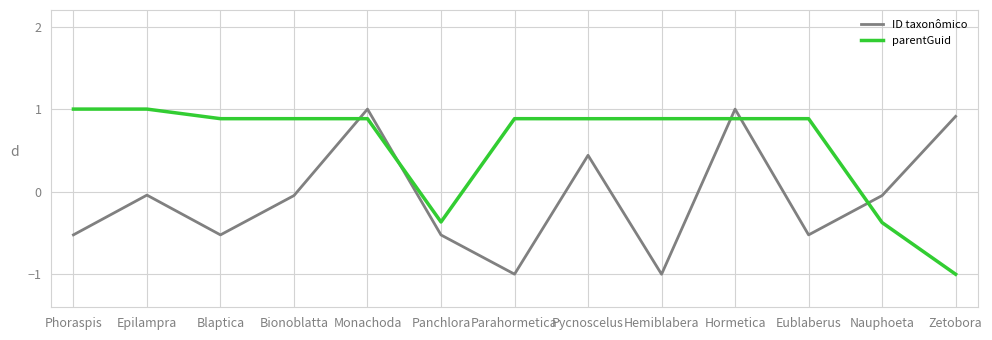

Between which two adjacent categories do ID taxonômico and parentGuid first intersect?

Bionoblatta and Monachoda